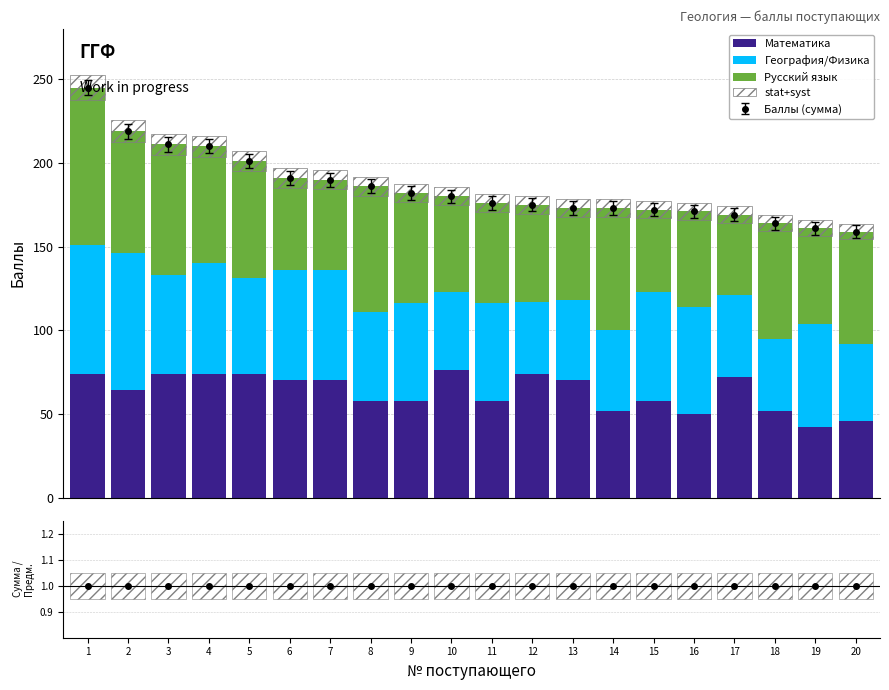

Which series contains the highest Y value?

Русский язык